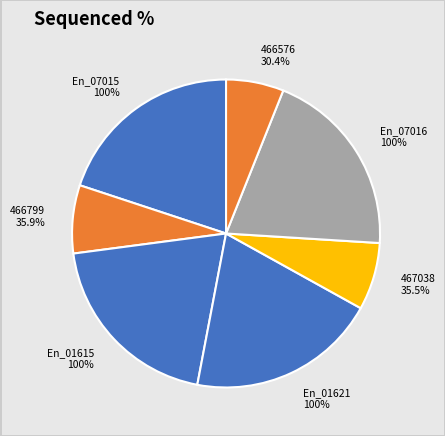

Is it true that ccsbBroadEn_07015 is 26% of the pie?

False